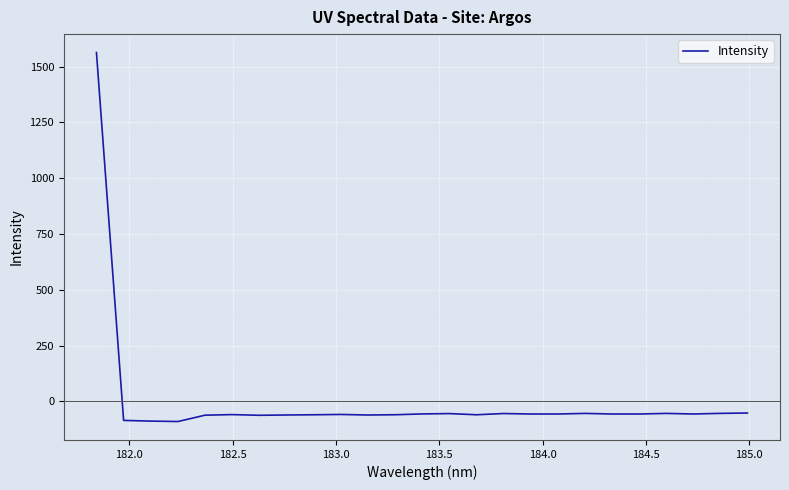

What is the difference between the maximum and minimum values?

1653.7